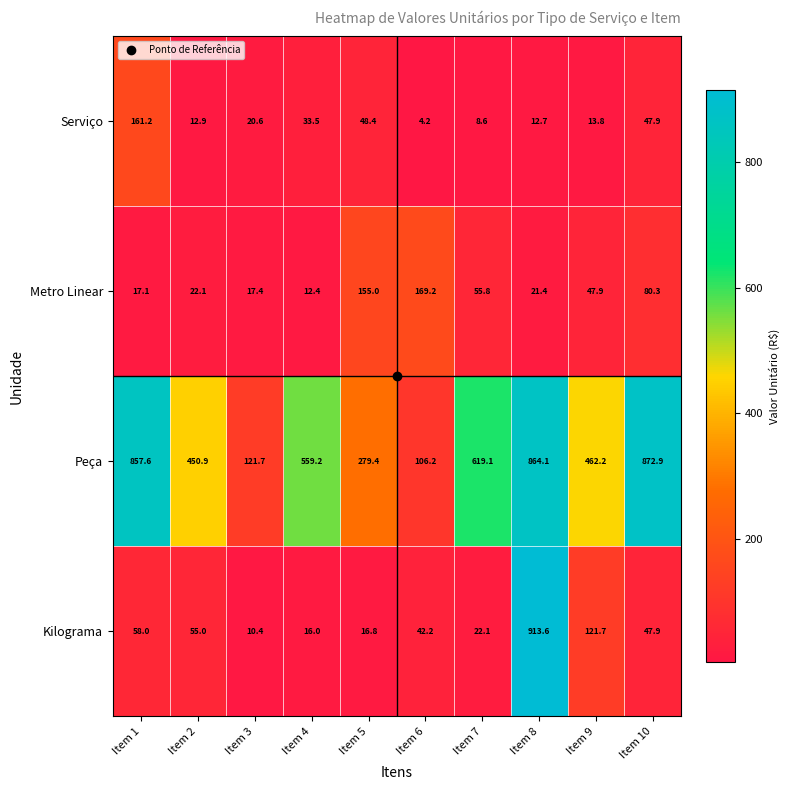

What is the sum of the Peça values at Item 8 and Item 9?

1326.3